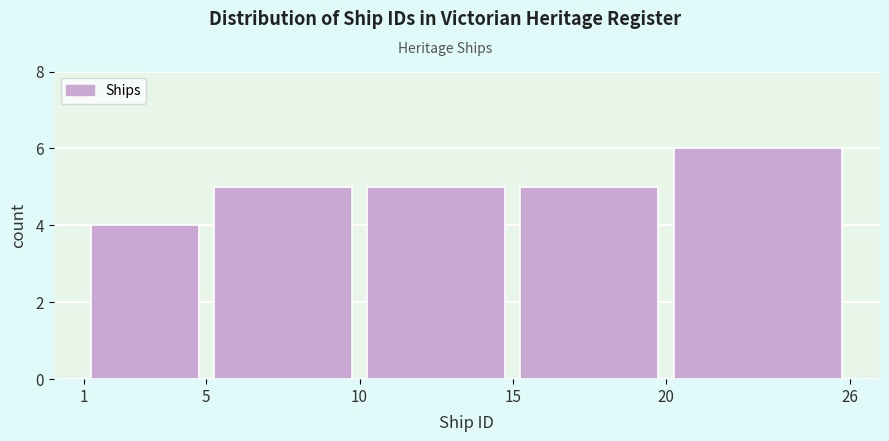

Reading left to right, transcribe this chart: for each bar, give the range it covers on the x-axis and its height. The values are not printed on the chart, so give them approximately, as read against the axis.

1 to 5: 4
5 to 10: 5
10 to 15: 5
15 to 20: 5
20 to 26: 6